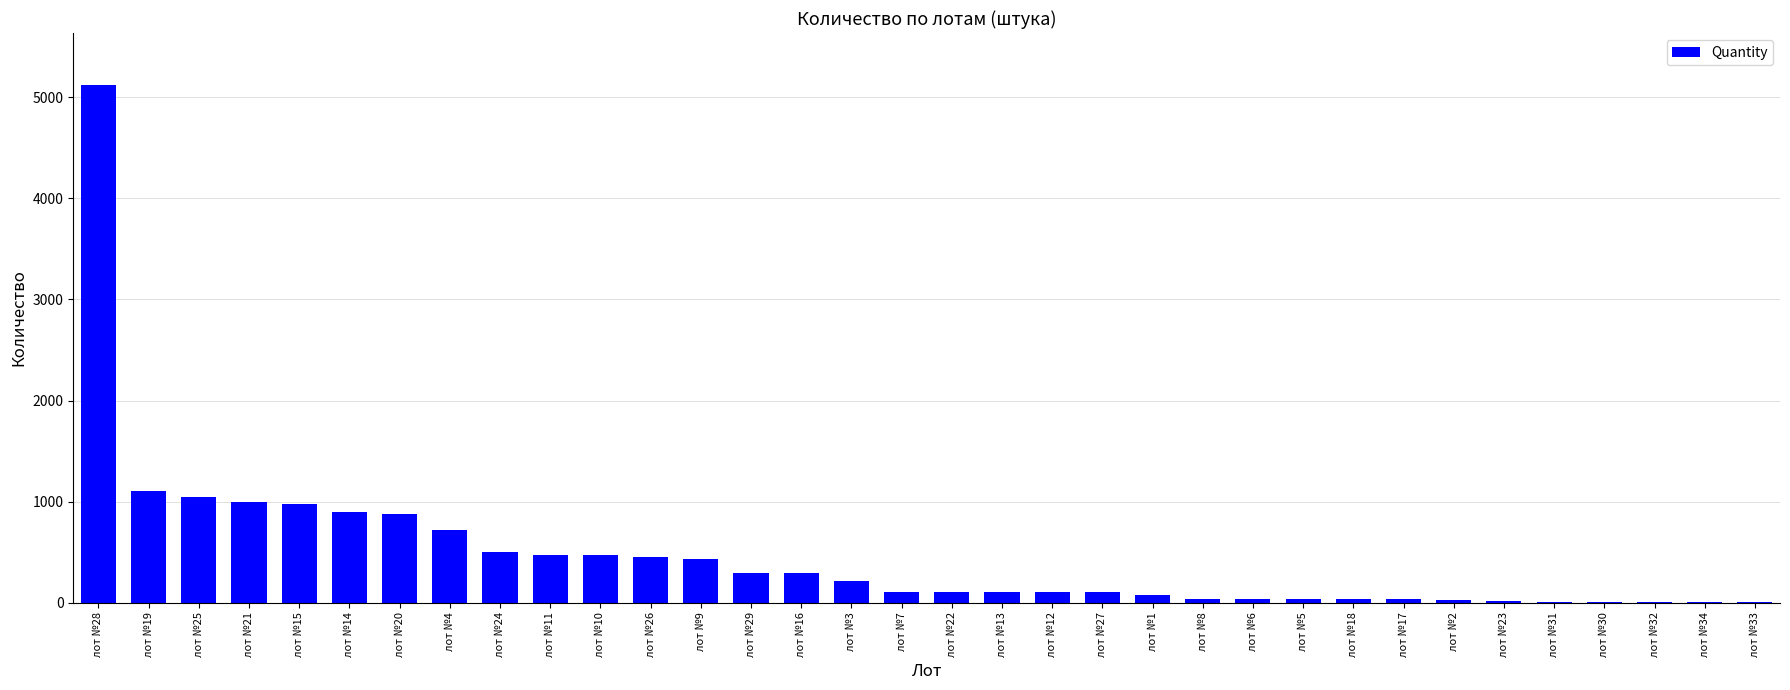

Count the number of data series in this chart.

1